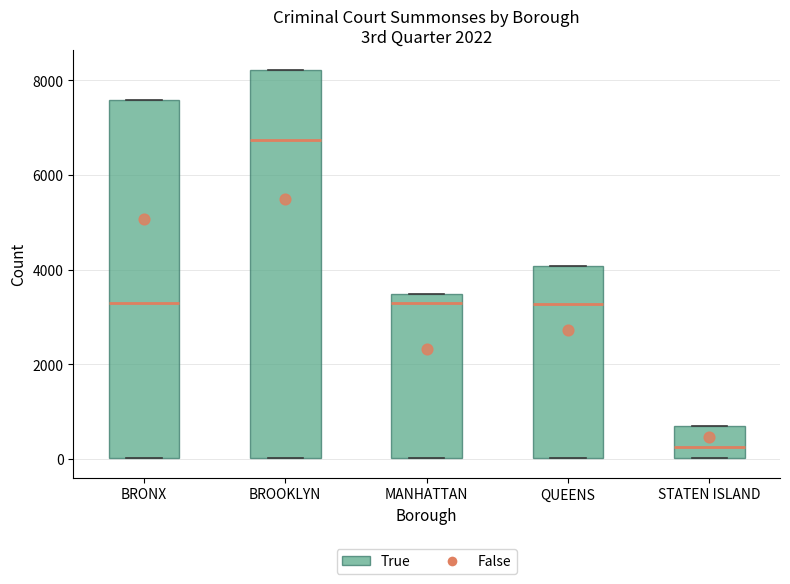

Which box is the tallest, from its lower edge to its upper edge?

BROOKLYN